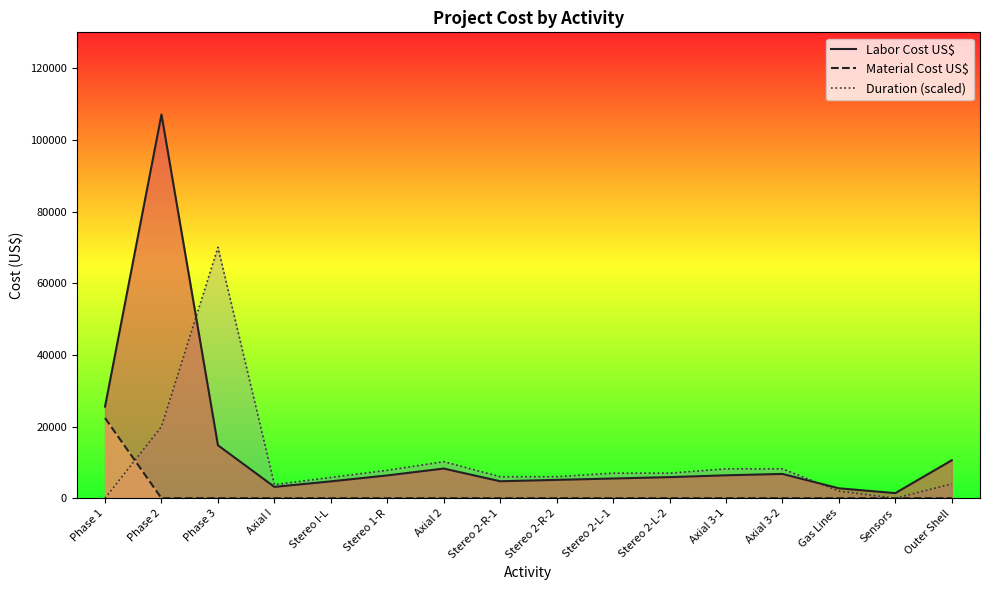

Which series ends up on top after the final intersection of Duration (scaled) and Material Cost US$?

Duration (scaled)